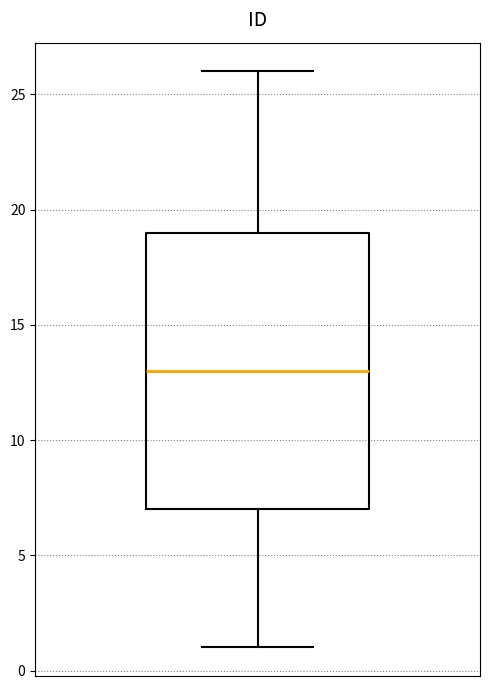

Read this box plot against the y-axis: the position of the median line, the range covered by the box, and the ends of both whiskers. The values are not printed on the chart, so give them approximately, as read against the axis.

median 13, box 7 to 19, whiskers 1 to 26